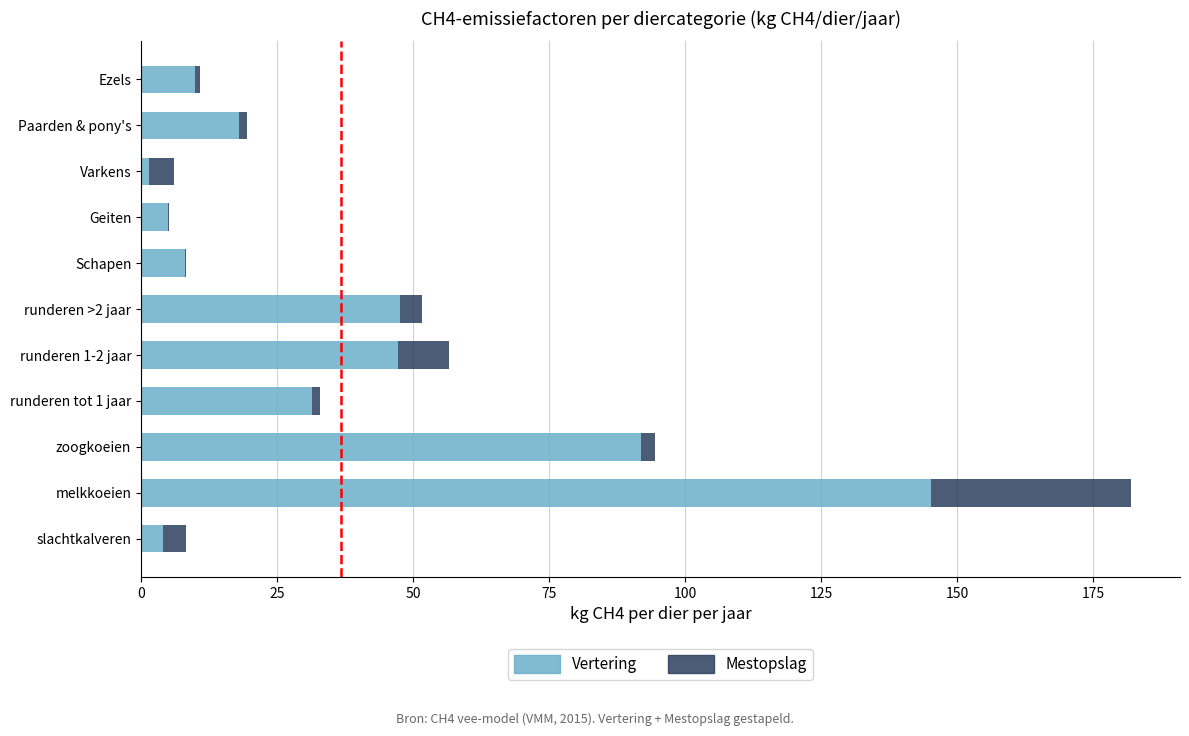

The Vertering series shows 11.0 at Paarden & pony's. True or false?

False